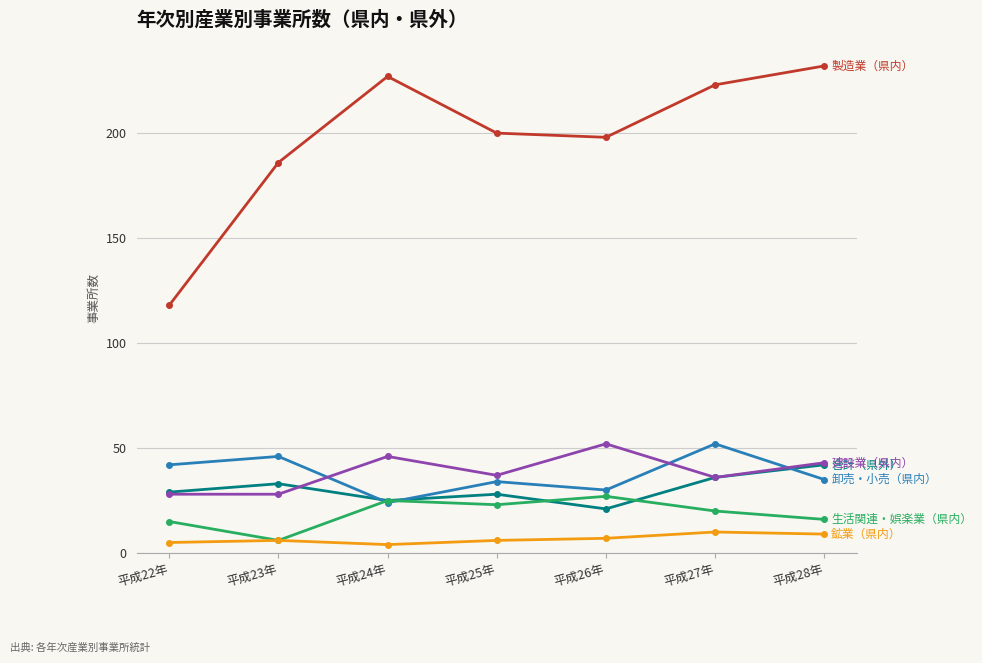

What position from the right is 平成23年?

6